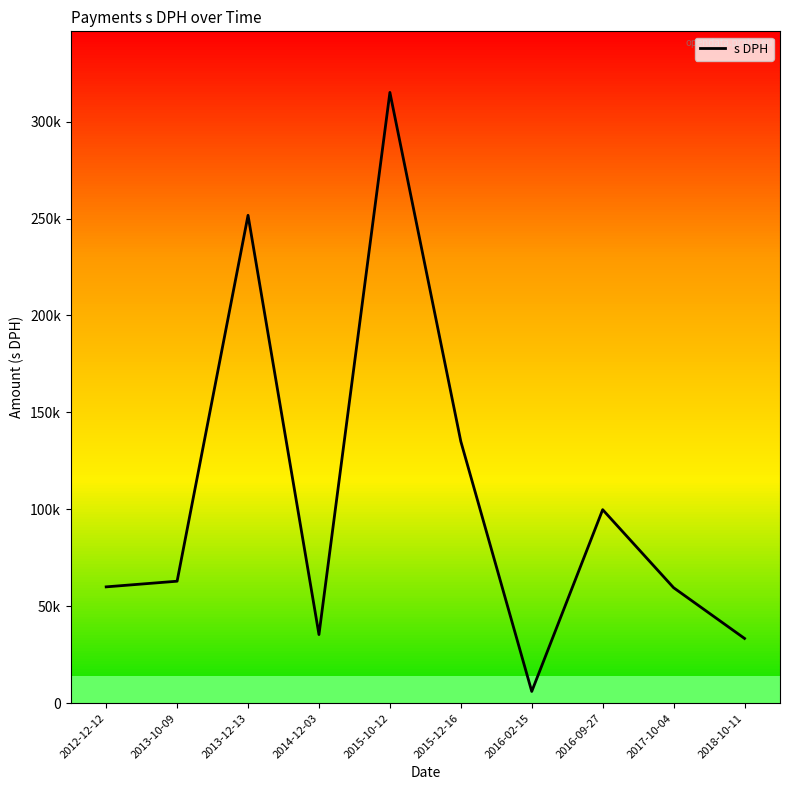

Which has a higher value, 2015-10-12 or 2013-12-13?

2015-10-12